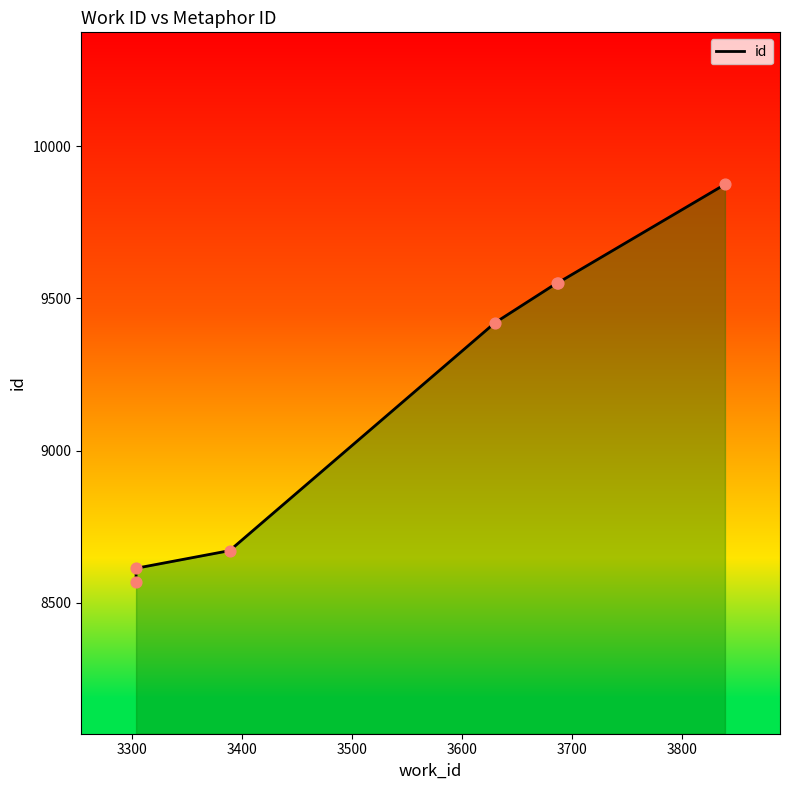

What is the ratio of the value at 3600 to the value at 3500?

1.0